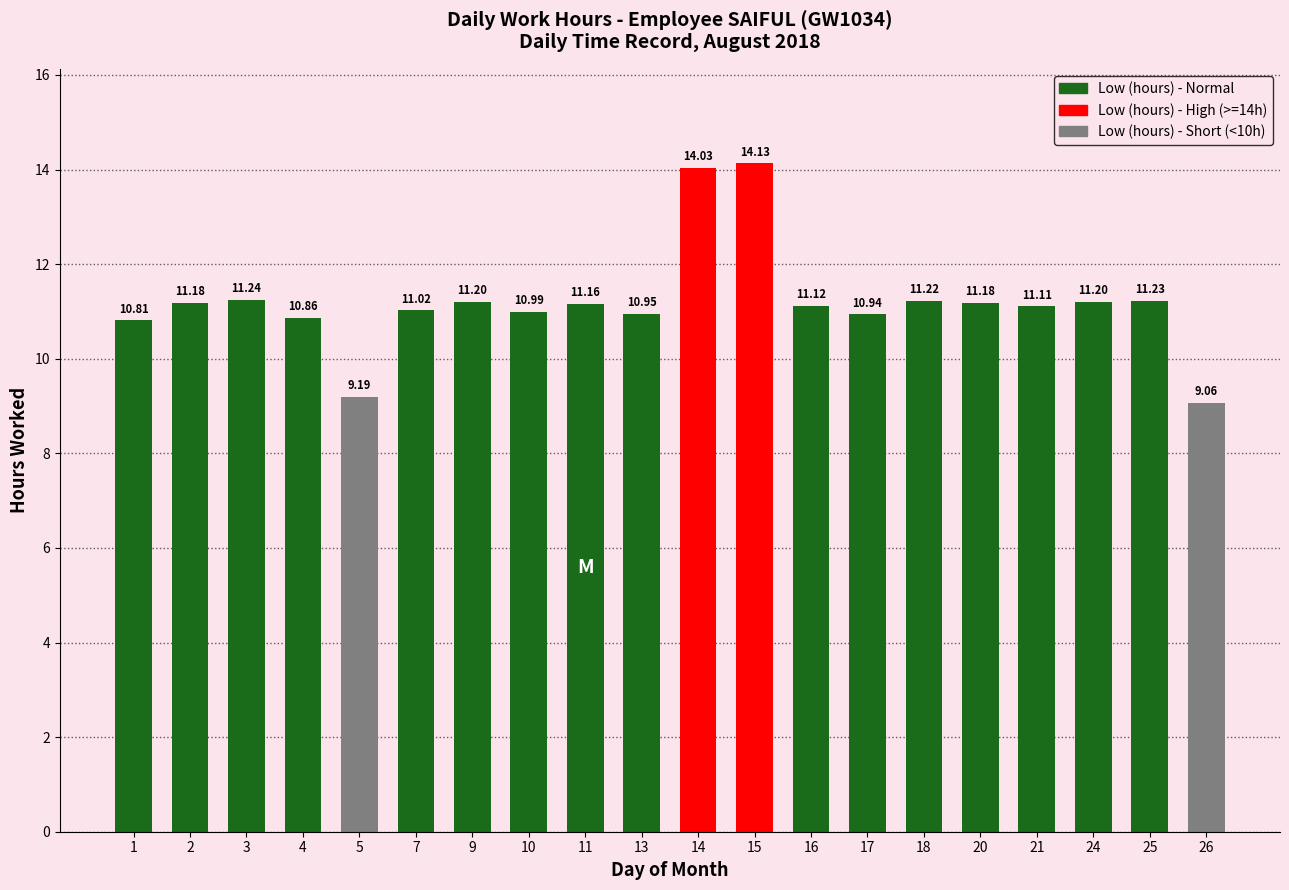

What is the ratio of the value at 3 to the value at 13?

1.0